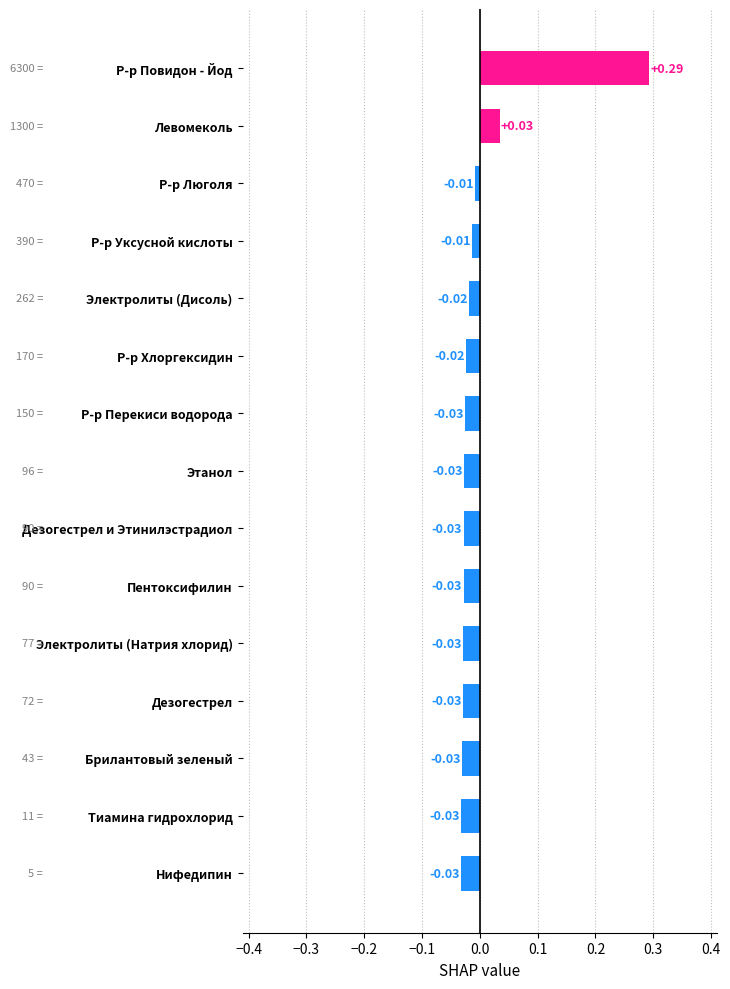

What is the label of the 7th bar from the bottom?

Дезогестрел и Этинилэстрадиол